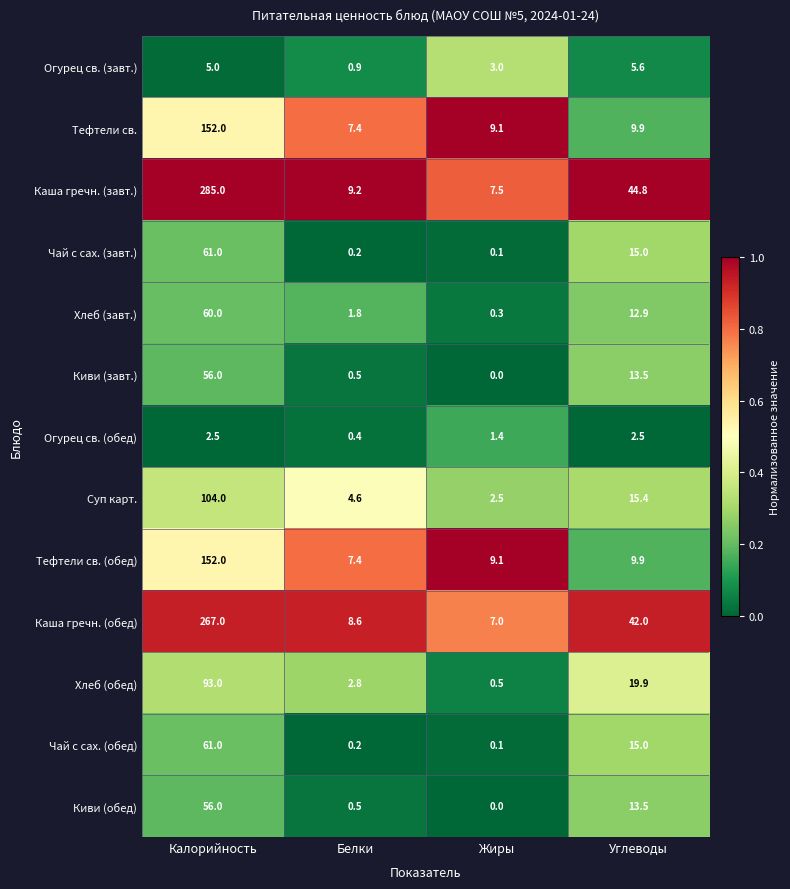

Rank the categories by Тефтели св. value from lowest to highest.

Белки, Жиры, Углеводы, Калорийность